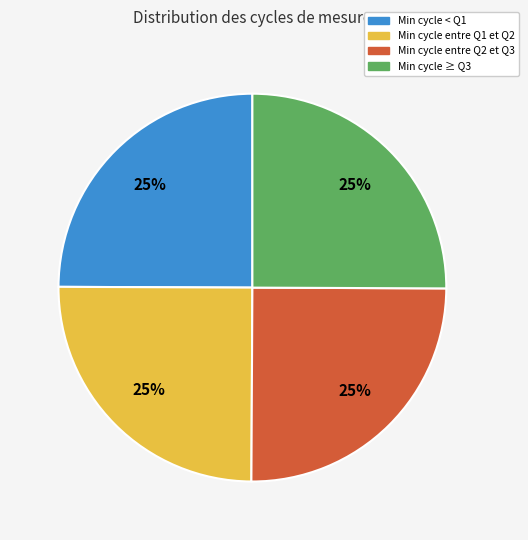

Is there any slice that represents more than half of the pie?

No